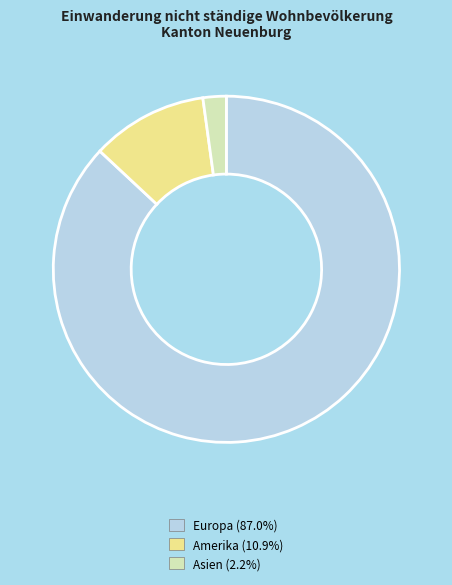

How many slices are in this pie chart?

3